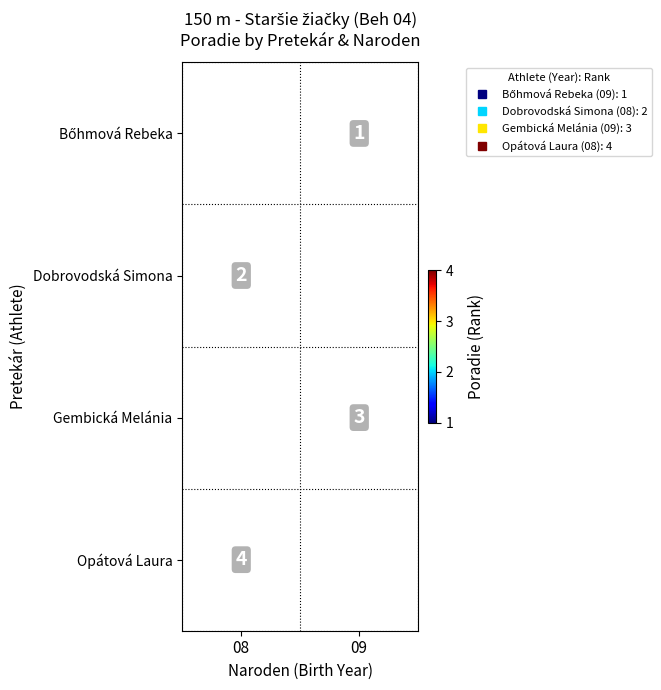

True or false: Bőhmová Rebeka has a value of 1.0 at 09.

True